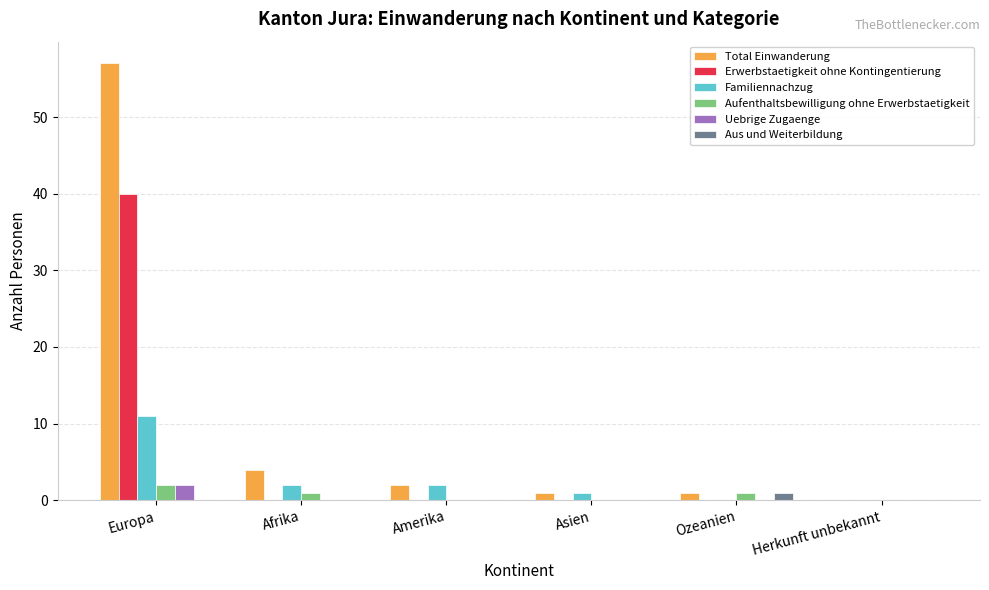

Which series changed the most between Europa and Asien?

Total Einwanderung